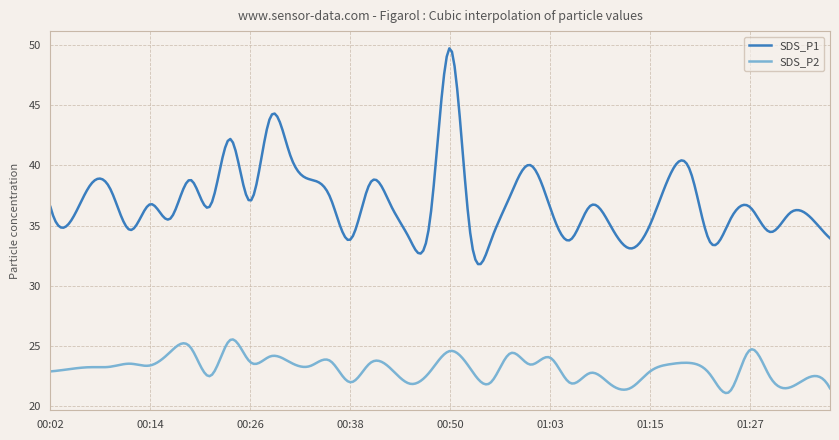

What is the difference between the maximum and minimum values in the SDS_P2 series?

4.5